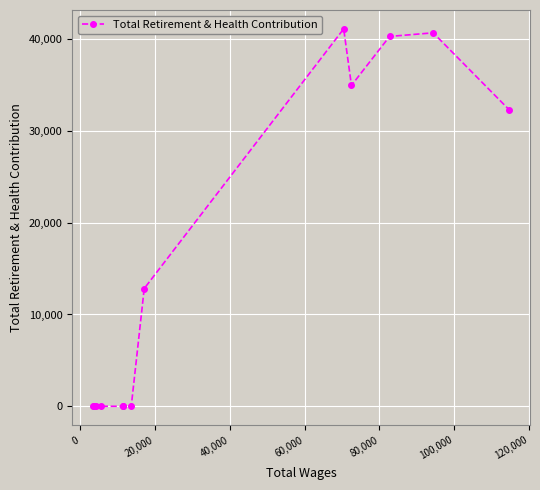

What is the greatest value displayed?

41112